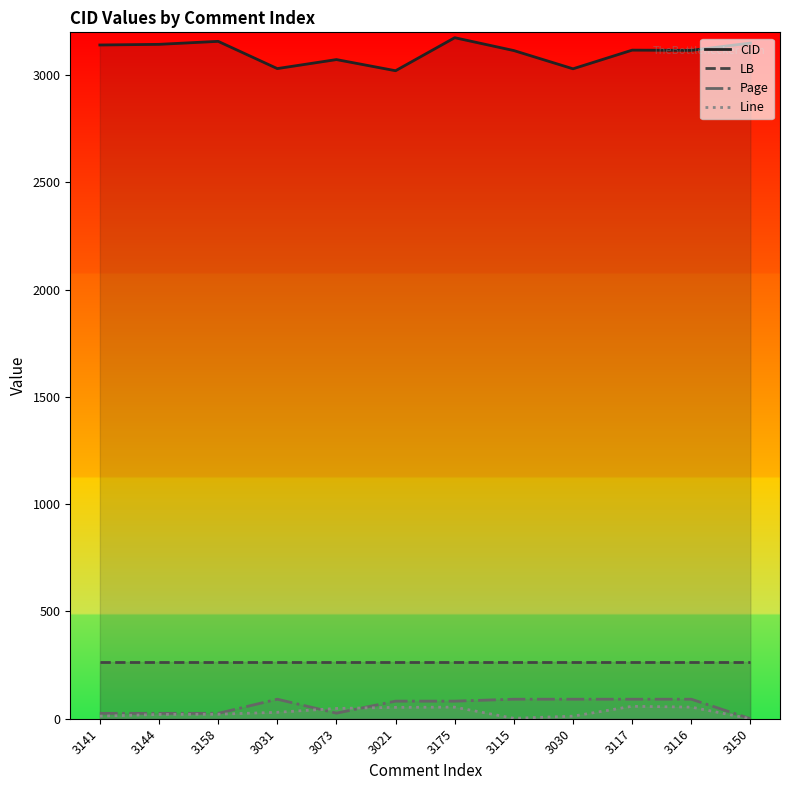

True or false: Line has a value of 21 at 3158.

True